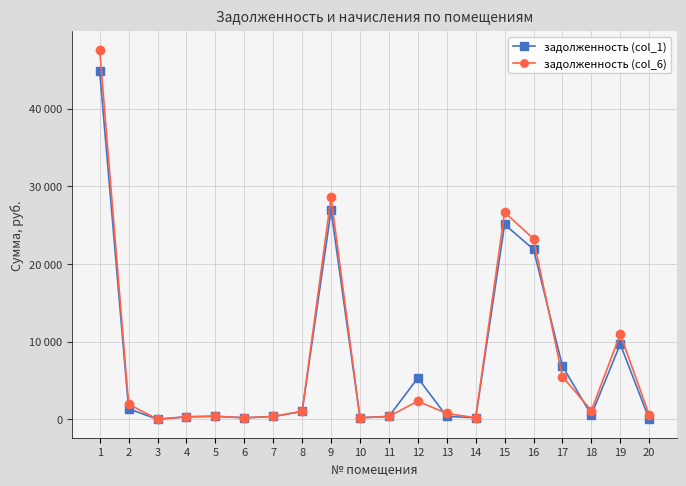

Does the chart have visible grid lines?

Yes